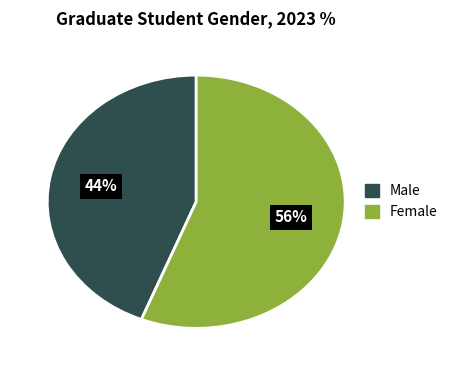

Is there a majority slice in this chart?

Yes